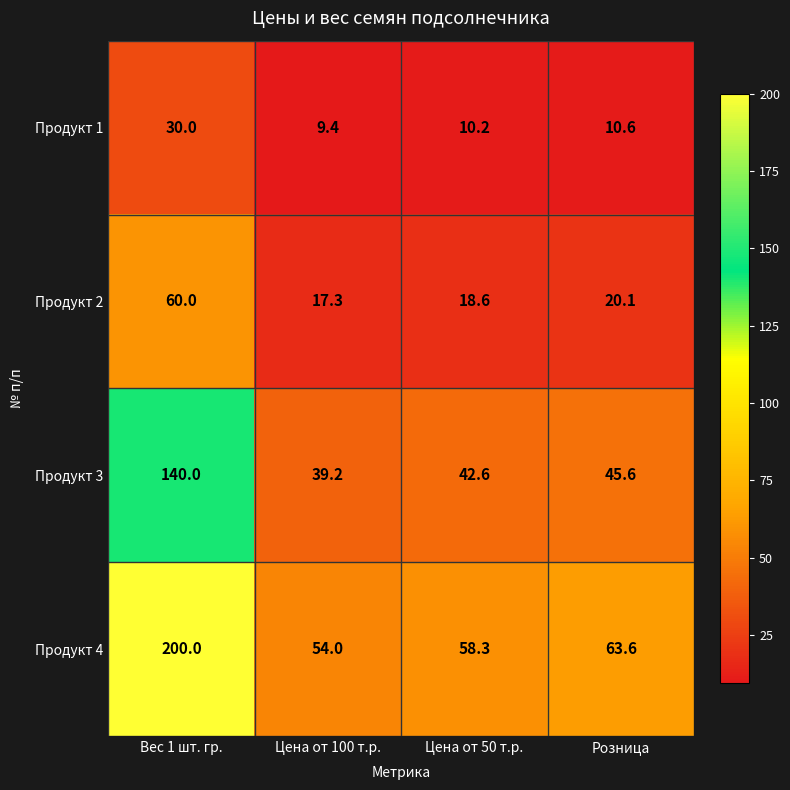

At which label does Продукт 4 first exceed 63?

Вес 1 шт. гр.